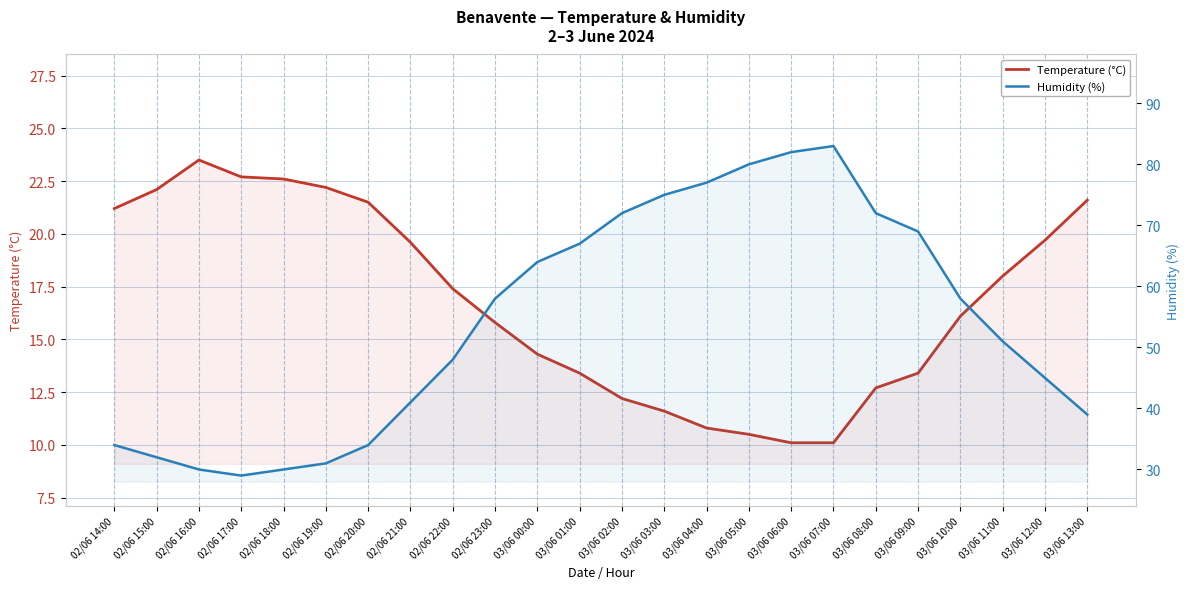

What is the value of the Temperature (°C) point at the 3rd from the left?

23.5